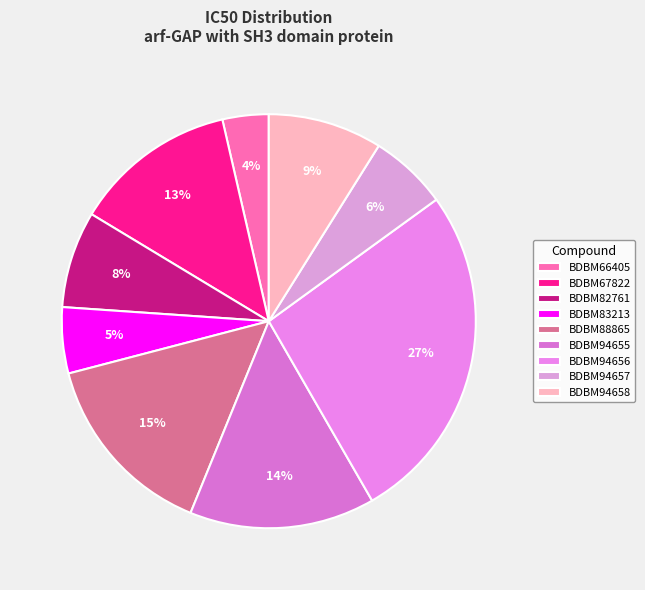

Combined, do BDBM83213 and BDBM88865 account for over 50%?

No